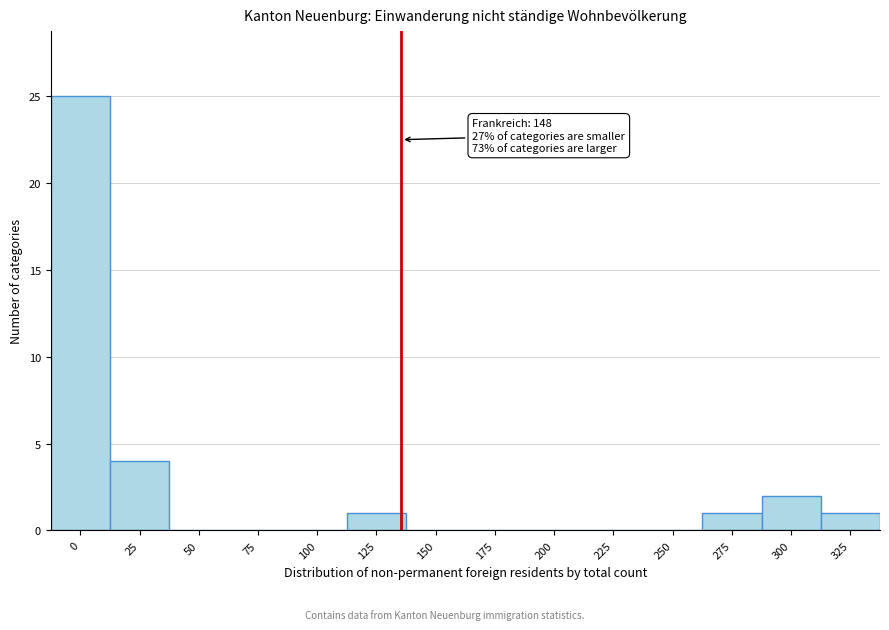

Reading right to left, what are all the values shown in this chart?

325=1	300=2	275=1	250=0	225=0	200=0	175=0	150=0	125=1	100=0	75=0	50=0	25=4	0=25